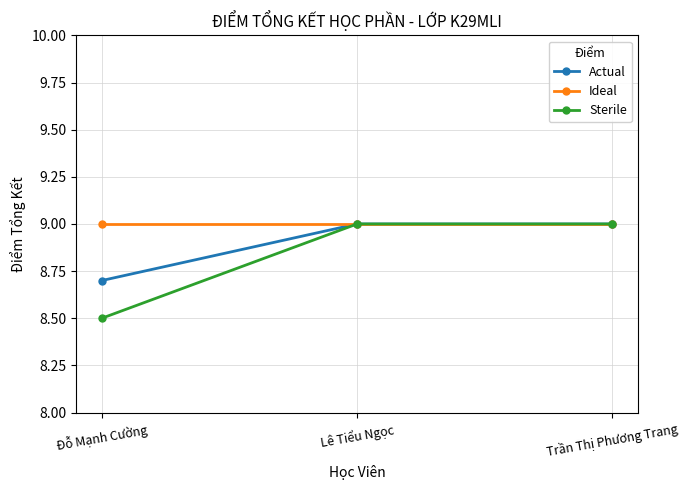

What are all the series names shown in the legend?

Actual, Ideal, Sterile